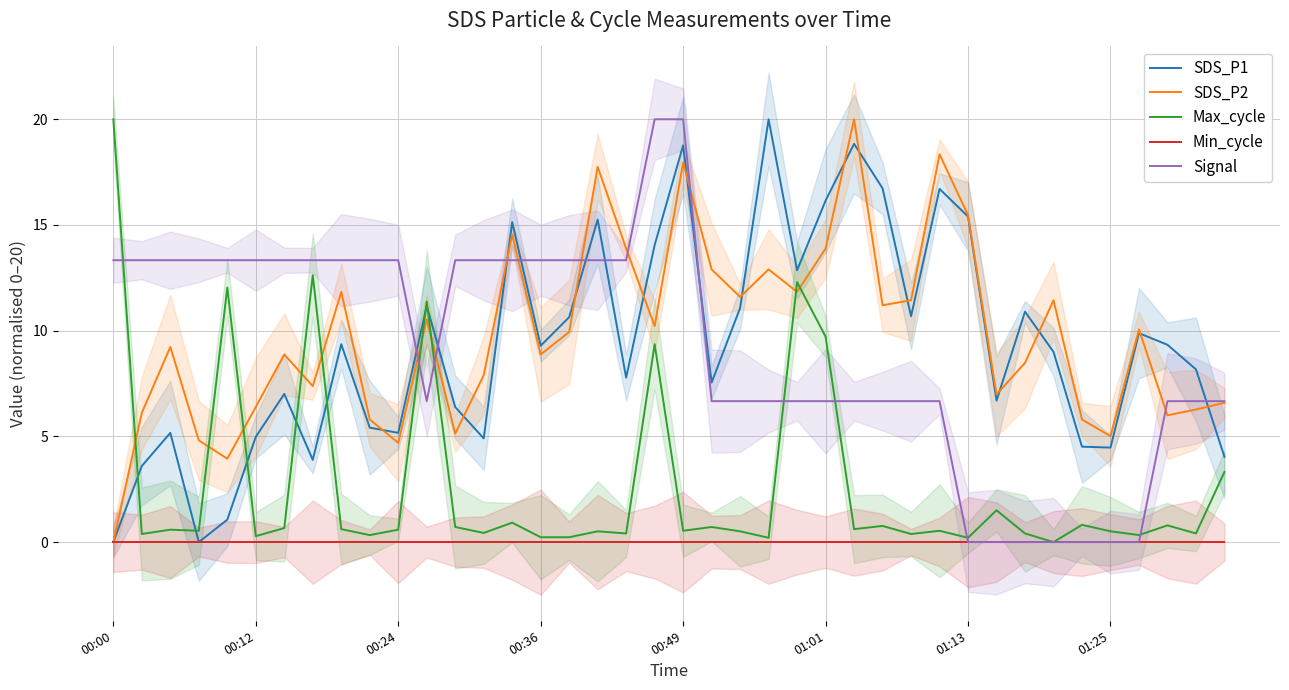

What is the difference between the highest and lowest values at 00:24?

13.3